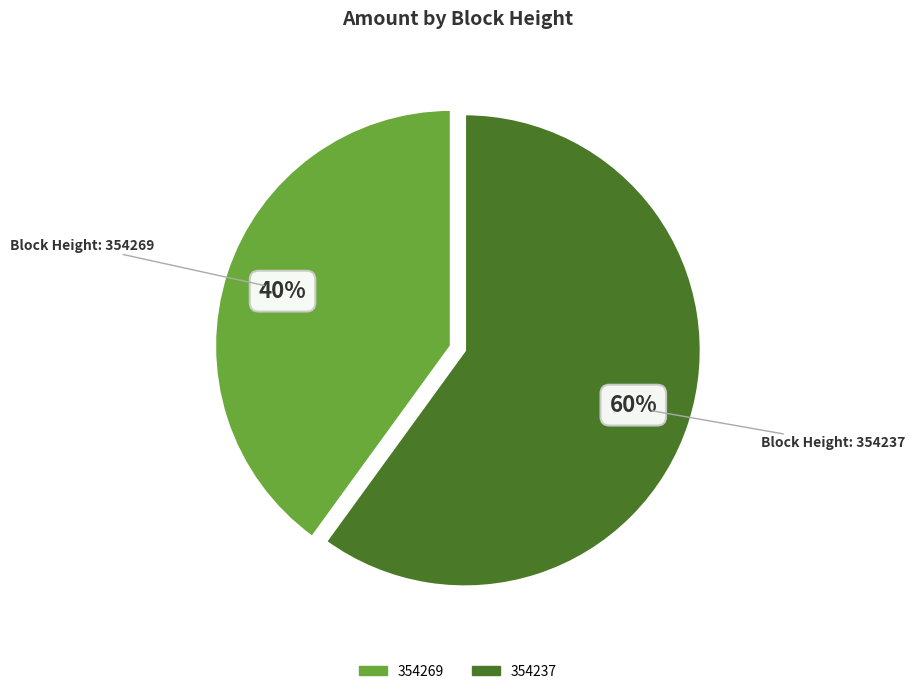

To the nearest percent, what is the average slice percentage?

50%